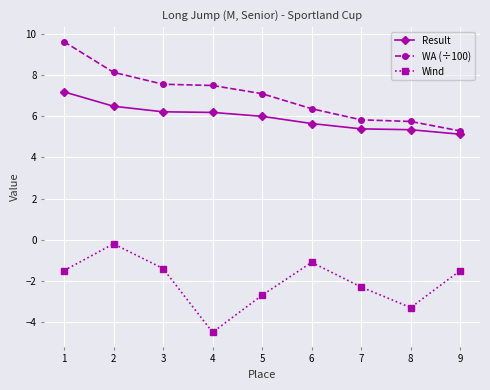

Which series has the largest total across all categories?

WA (÷100)